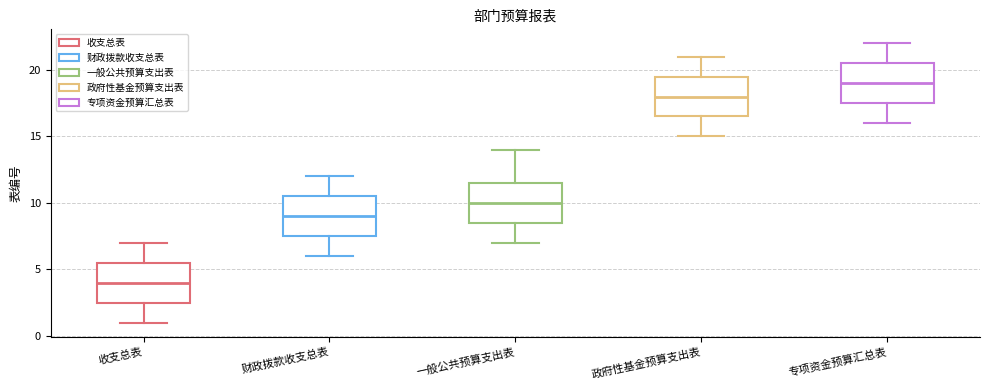

Where does the median line of the box for 一般公共预算支出表 sit on the y-axis? The values are not printed on the chart, so give them approximately, as read against the axis.

10.0